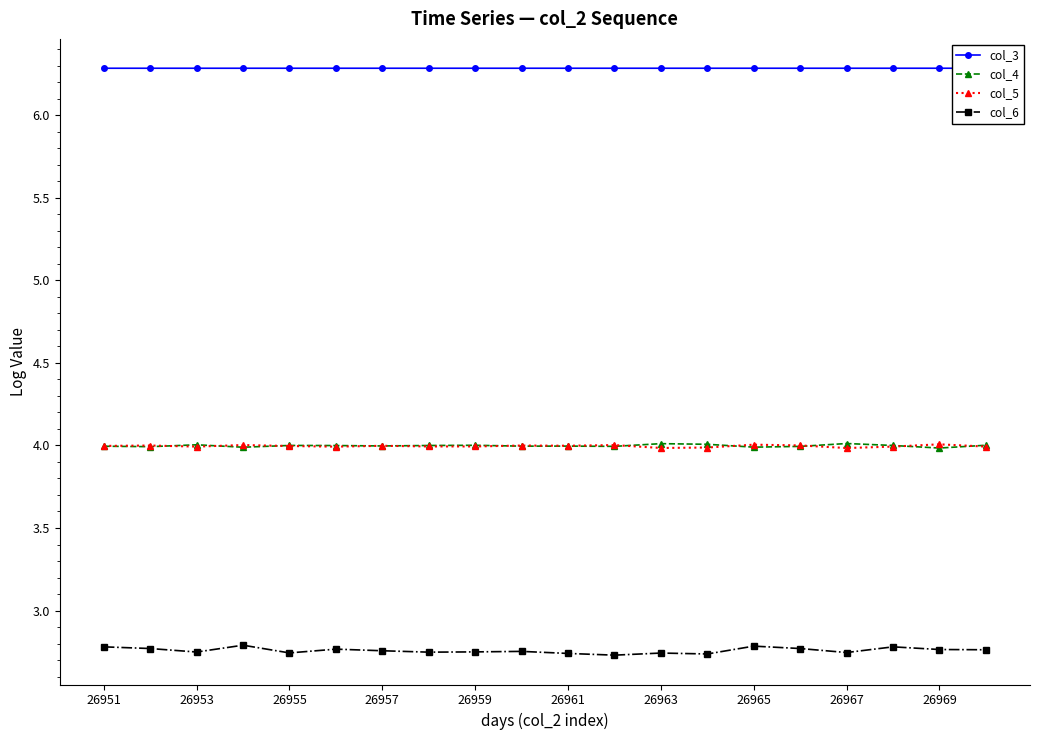

Where is col_6 nearest to the value 2?

11